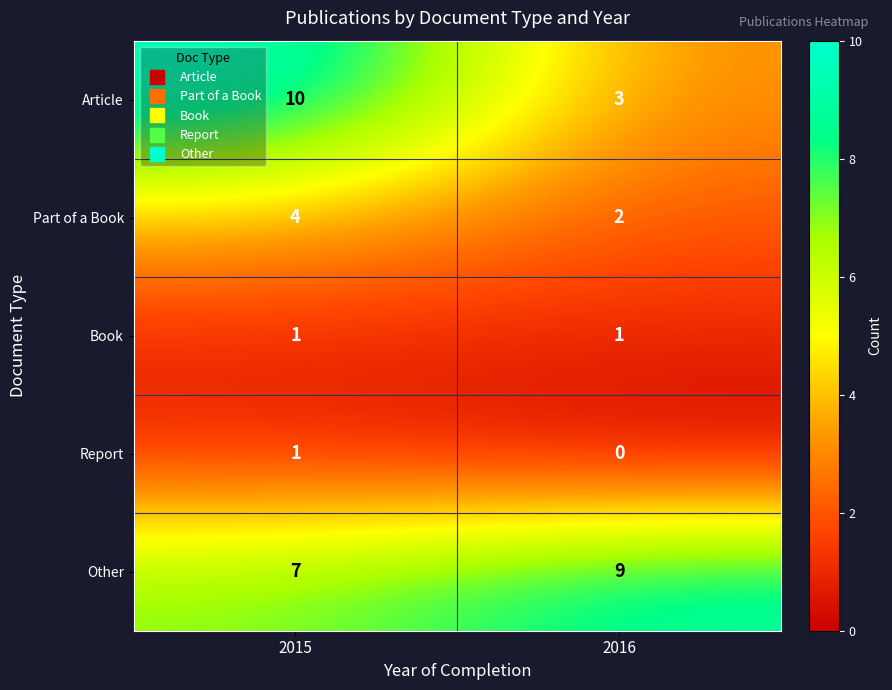

The Other series shows 5 at 2015. True or false?

False